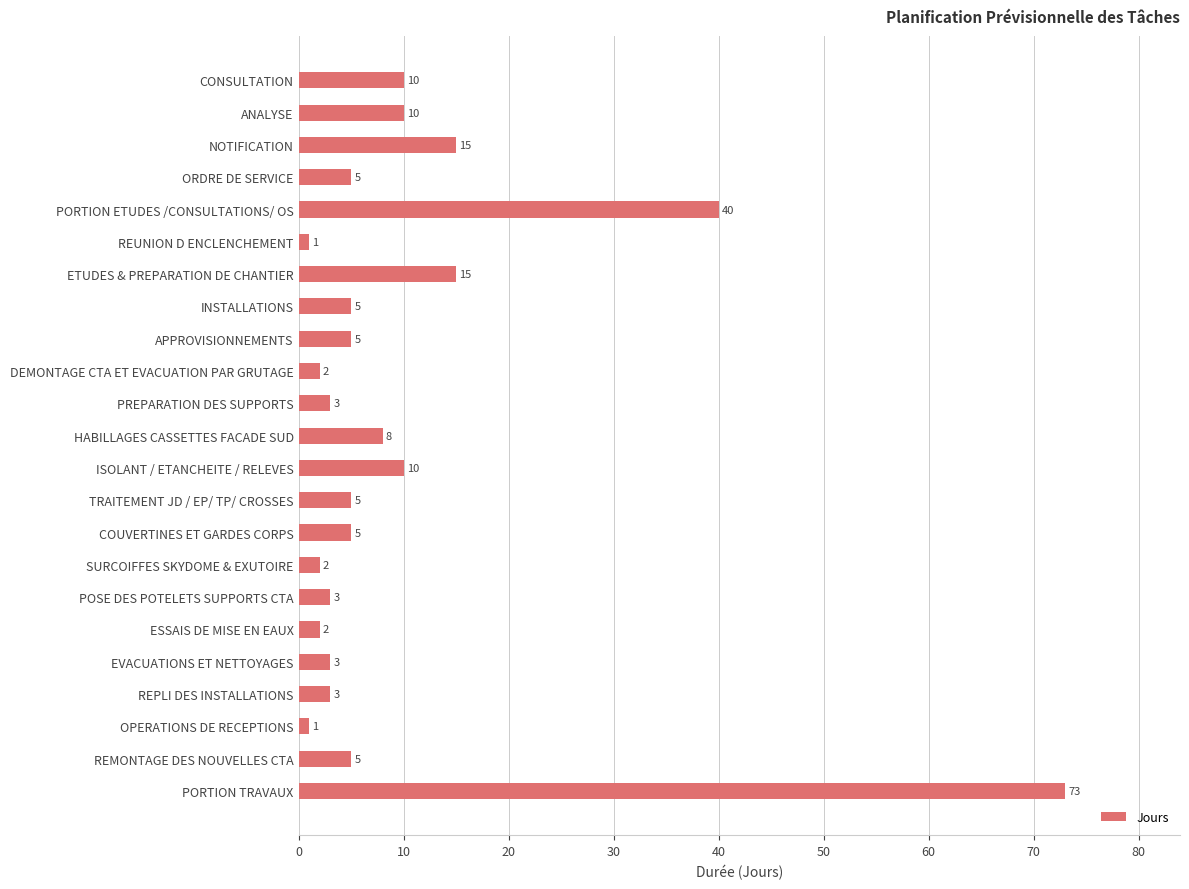

Count the number of categories in the chart.

23